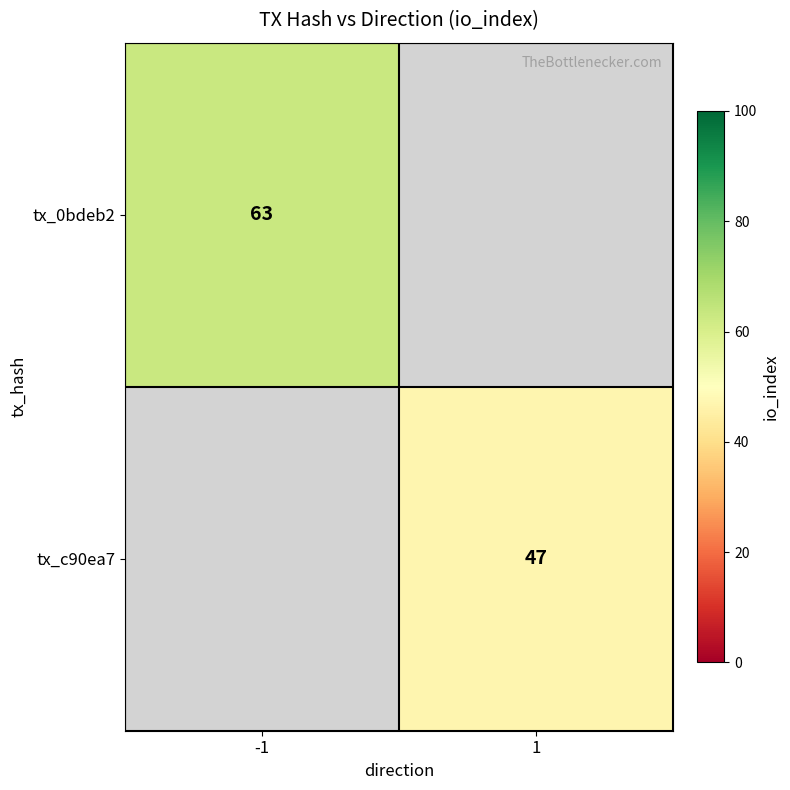

At how many categories does at least one series exceed 56?

1